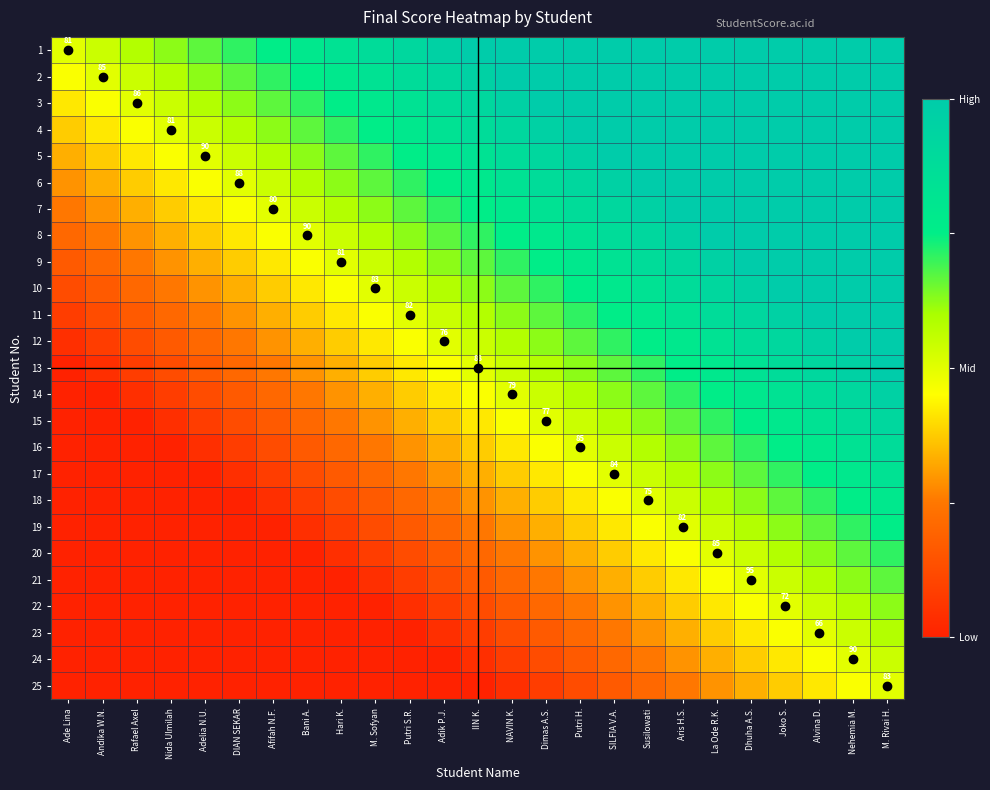

What is the difference between the maximum and second lowest values in the 5 series?

0.6